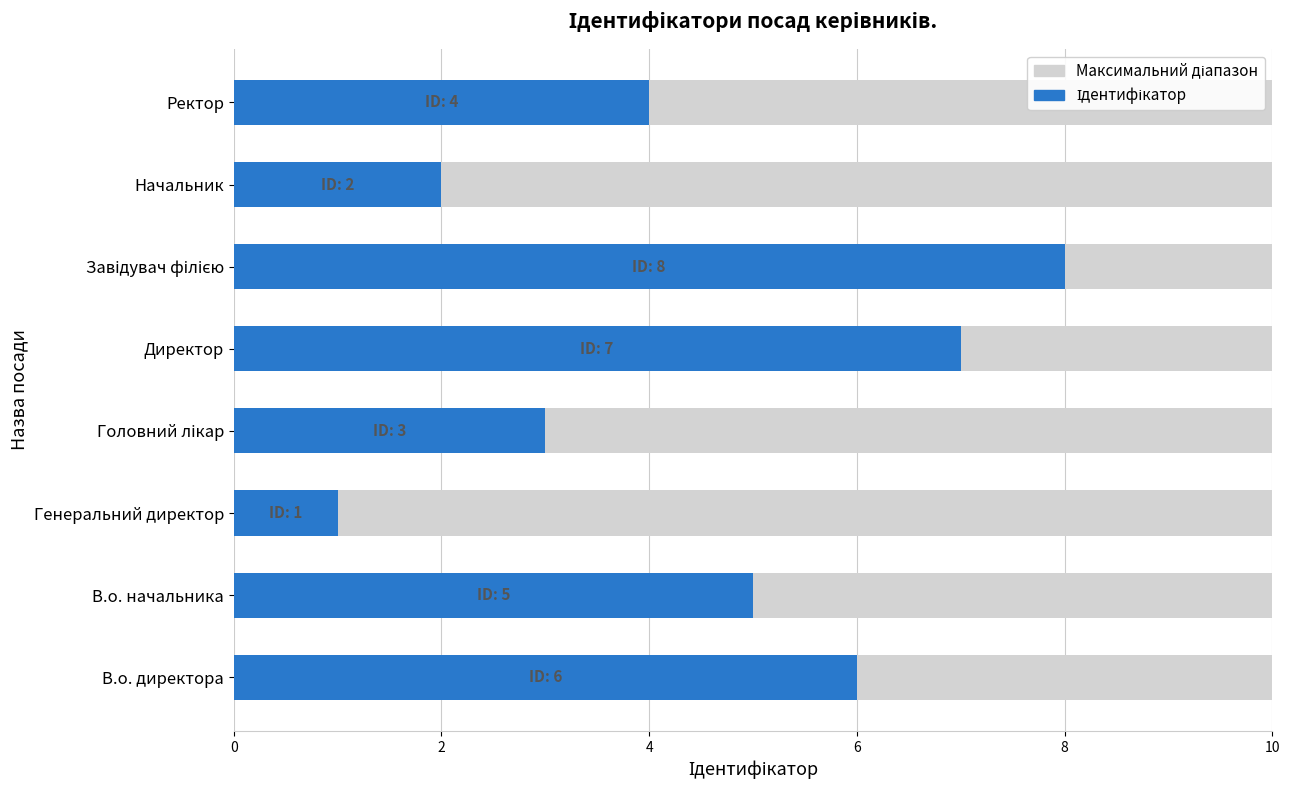

What is the change in value from Головний лікар to Завідувач філією?

+5